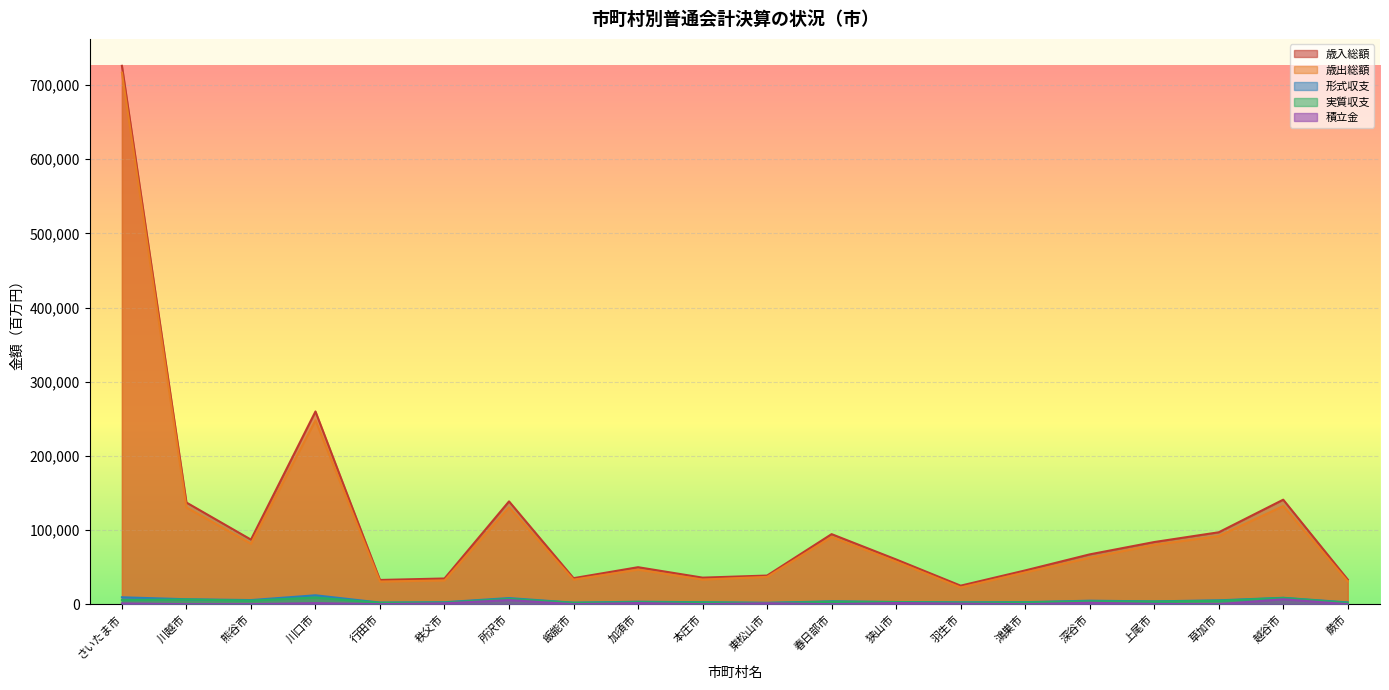

Does the chart display data point markers on the line(s)?

No